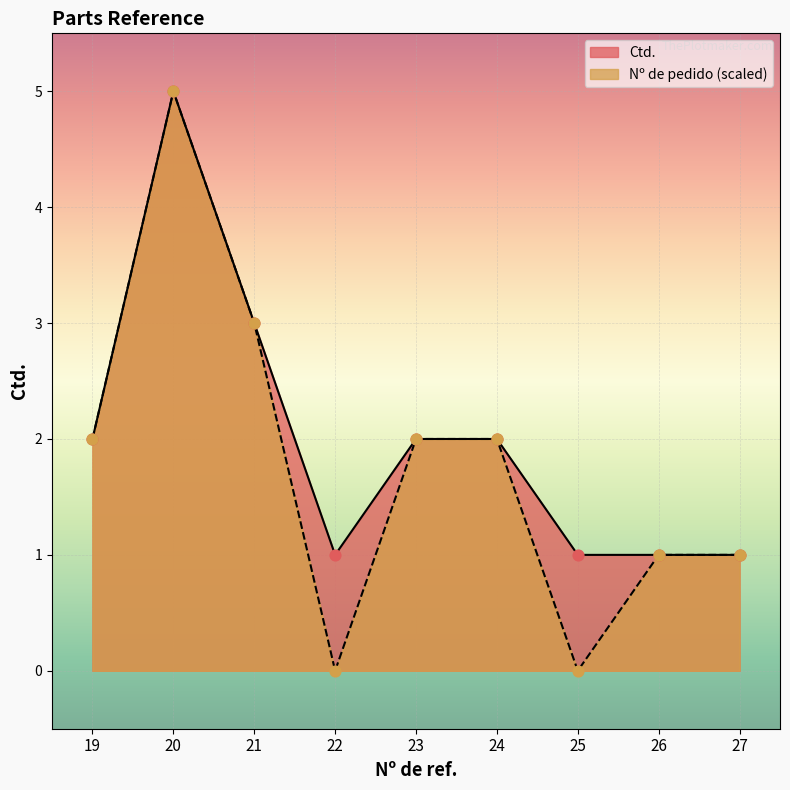

Which series has the widest spread of Y values?

Nº de pedido (scaled)